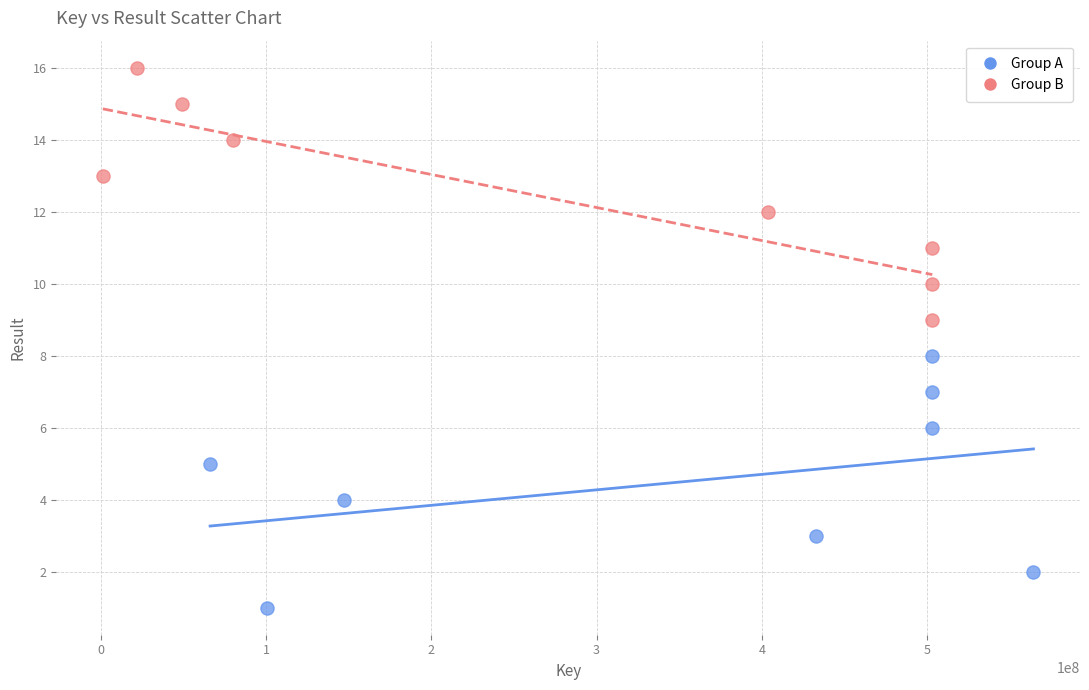

Which series contains the lowest Y value?

Group A